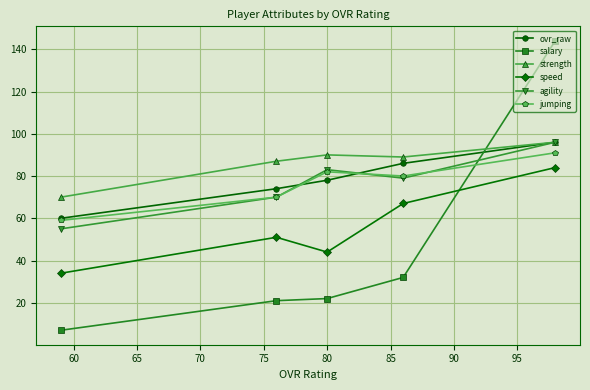

What is the value of the agility point at the 3rd from the left?

83